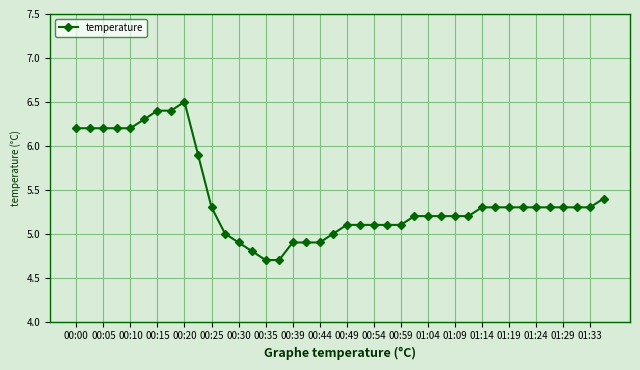

Does the chart display data point markers on the line(s)?

Yes